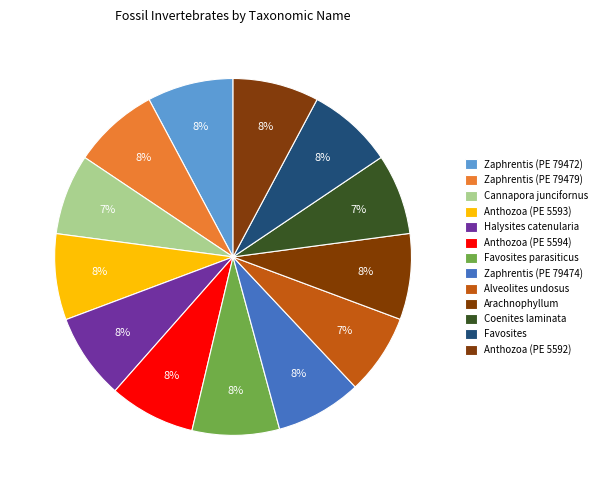

Does any single category account for the majority?

No